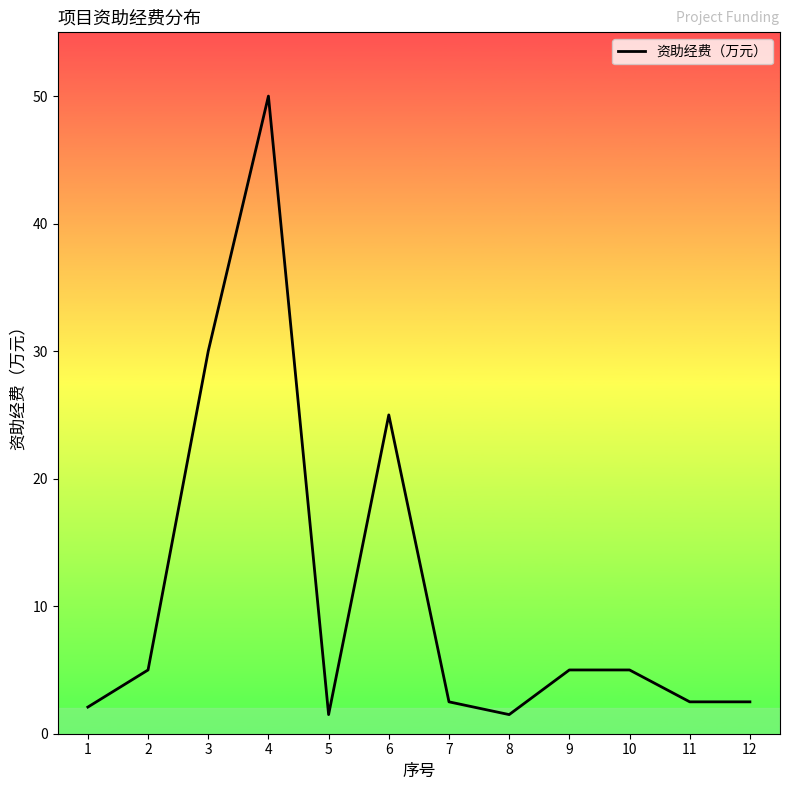

True or false: the data has more than 1 interior local peaks.

True